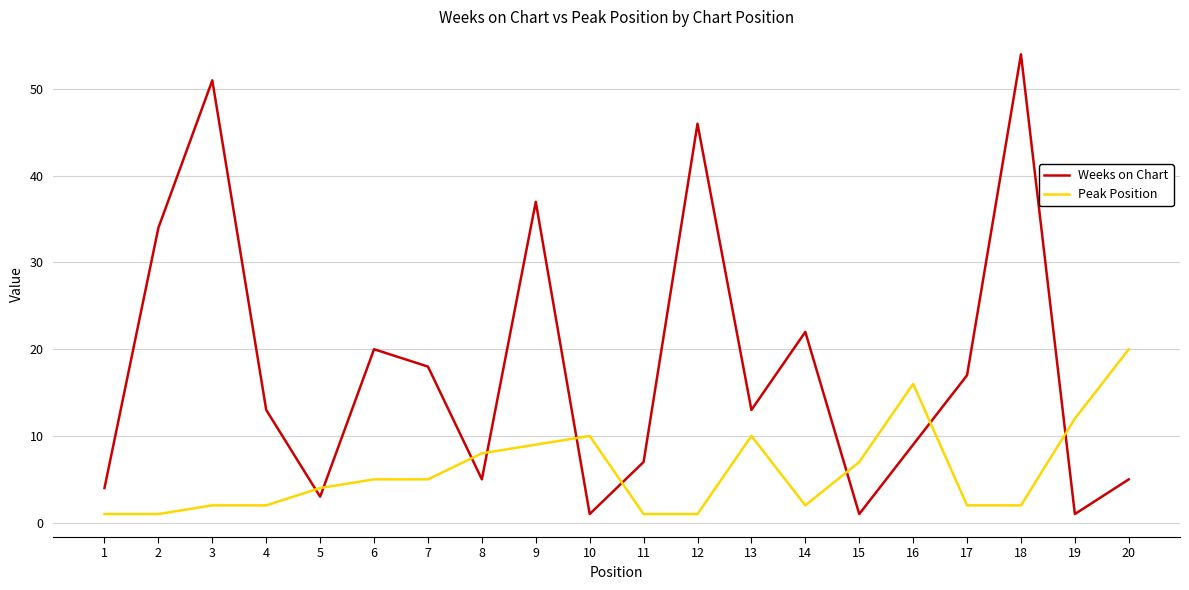

Does the chart have visible grid lines?

Yes